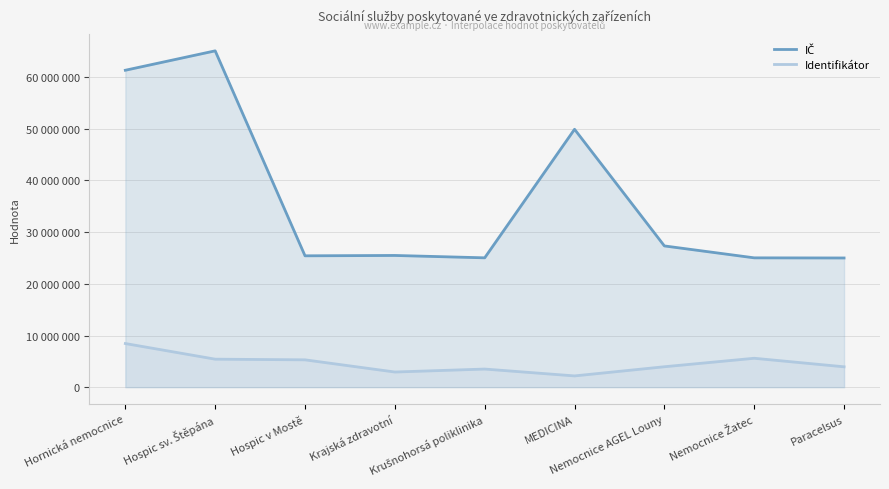

What is the minimum value shown in the chart?

2180193